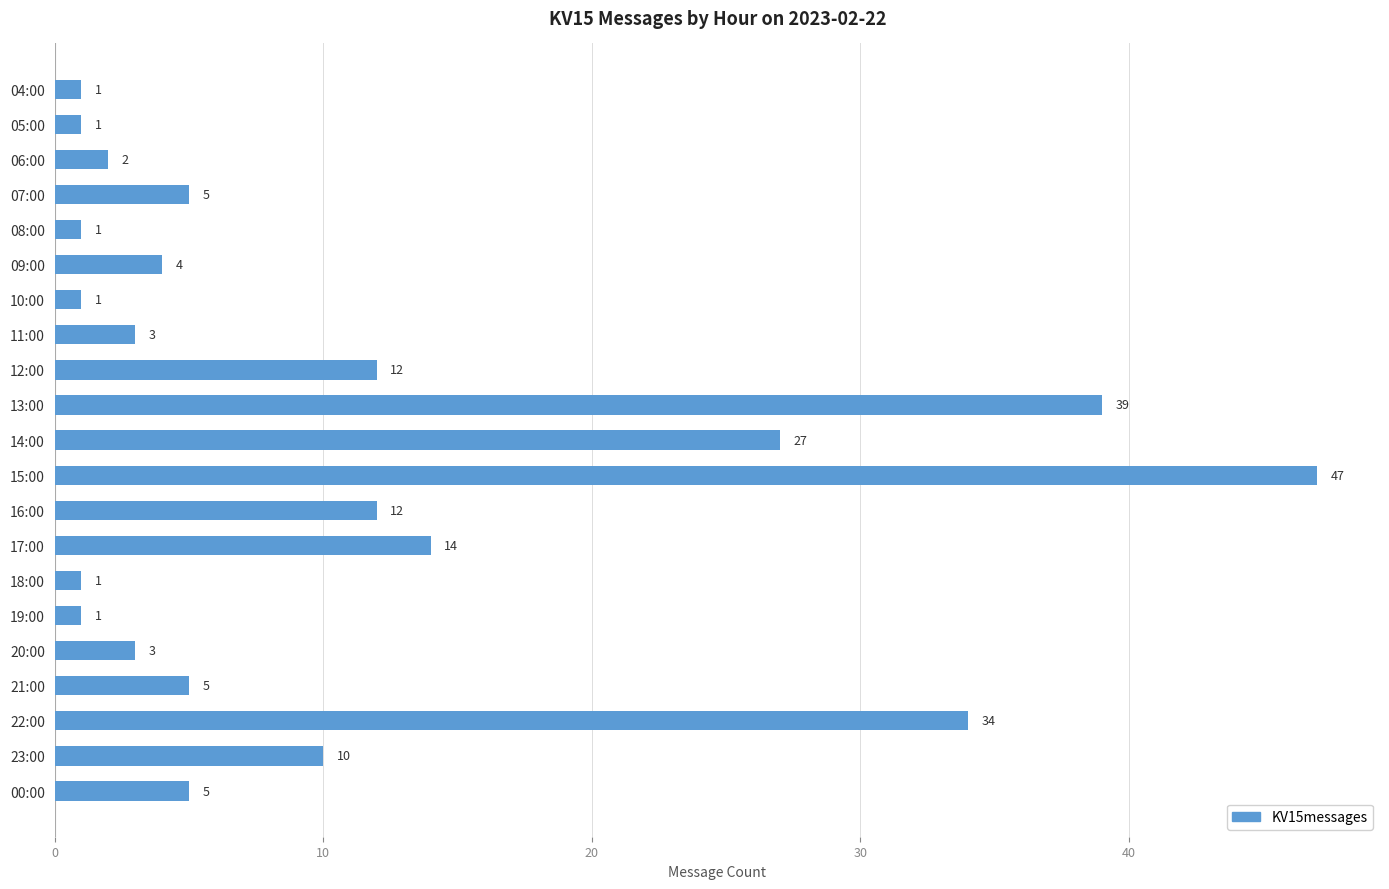

Approximately how many times larger is the value at 17:00 compared to 13:00?

0.4